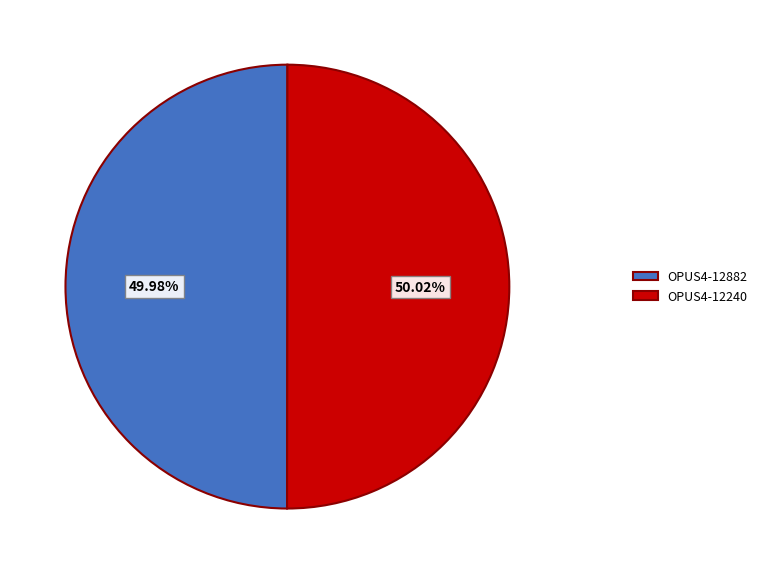

Approximately how many times larger is the value at OPUS4-12882 compared to OPUS4-12240?

1.0